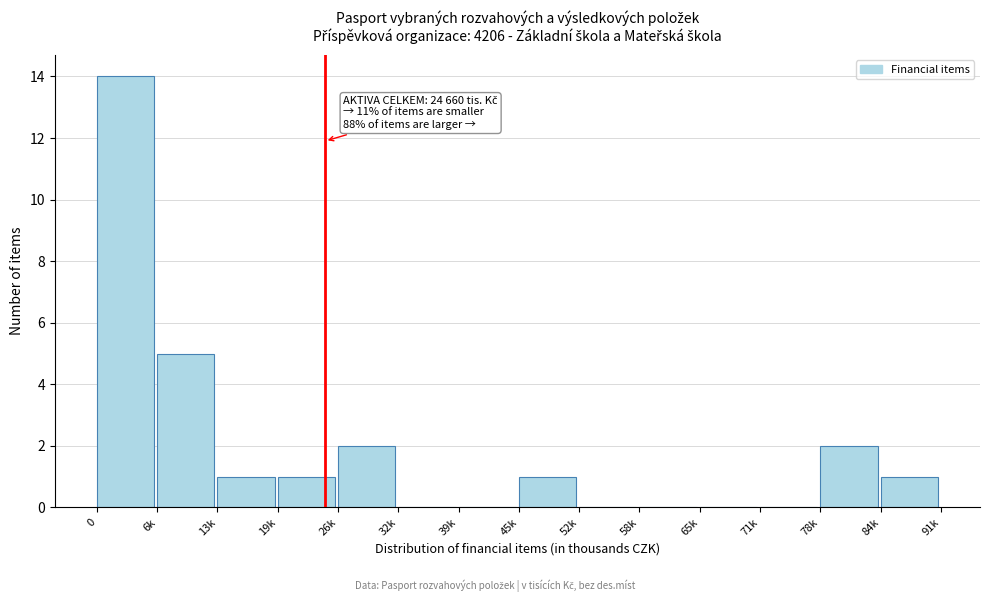

Reading left to right, extract all data points from this chart.

0=14	6k=5	13k=1	19k=1	26k=2	32k=0	39k=0	45k=1	52k=0	58k=0	65k=0	71k=0	78k=2	84k=1